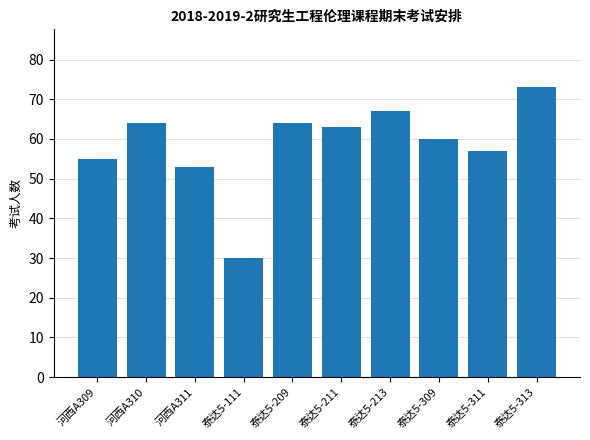

What is the value of the 5th bar from the left?

64